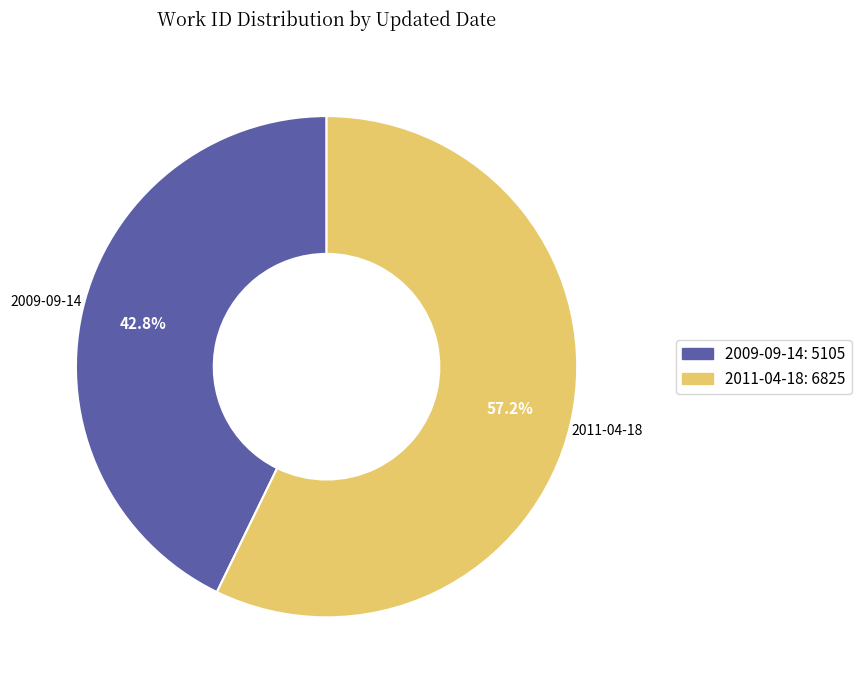

To the nearest percent, what is the combined percentage of 2011-04-18 and 2009-09-14?

100%